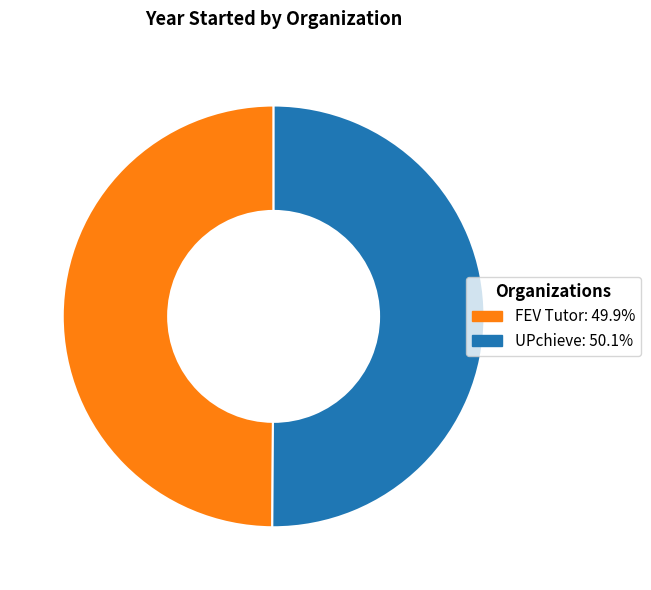

Do FEV Tutor and UPchieve together represent more than half of the pie?

Yes